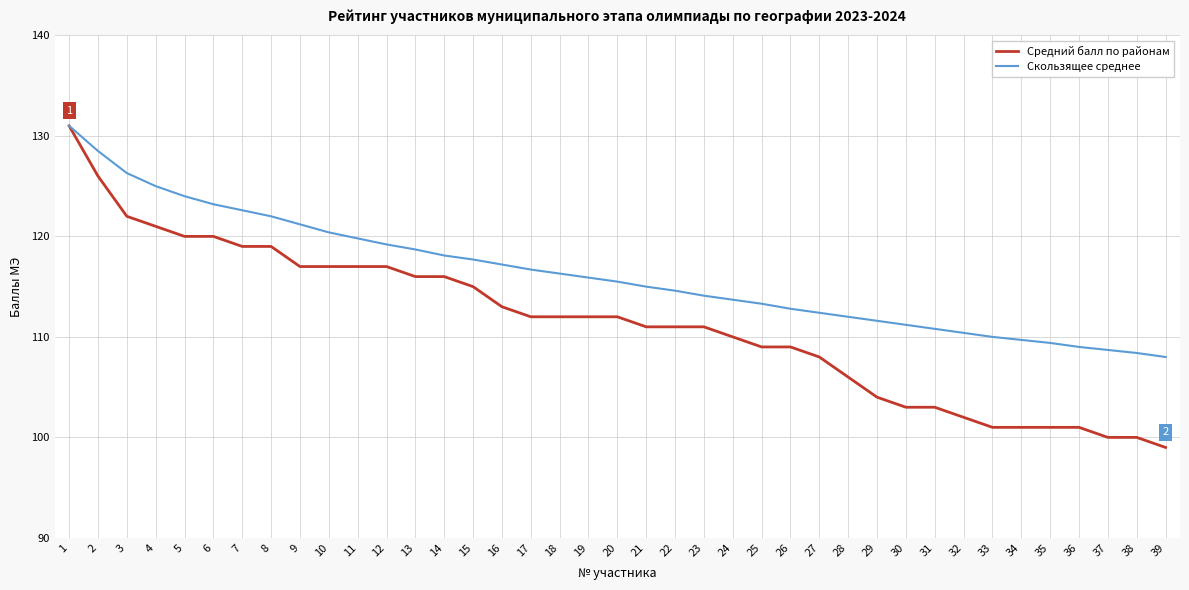

What is the spread (max minus min) of values at 9?

4.2